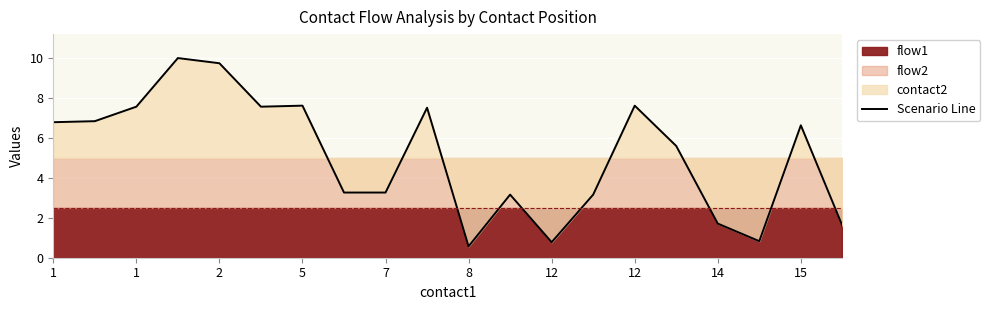

True or false: the data shows 5.4 at 14.

False